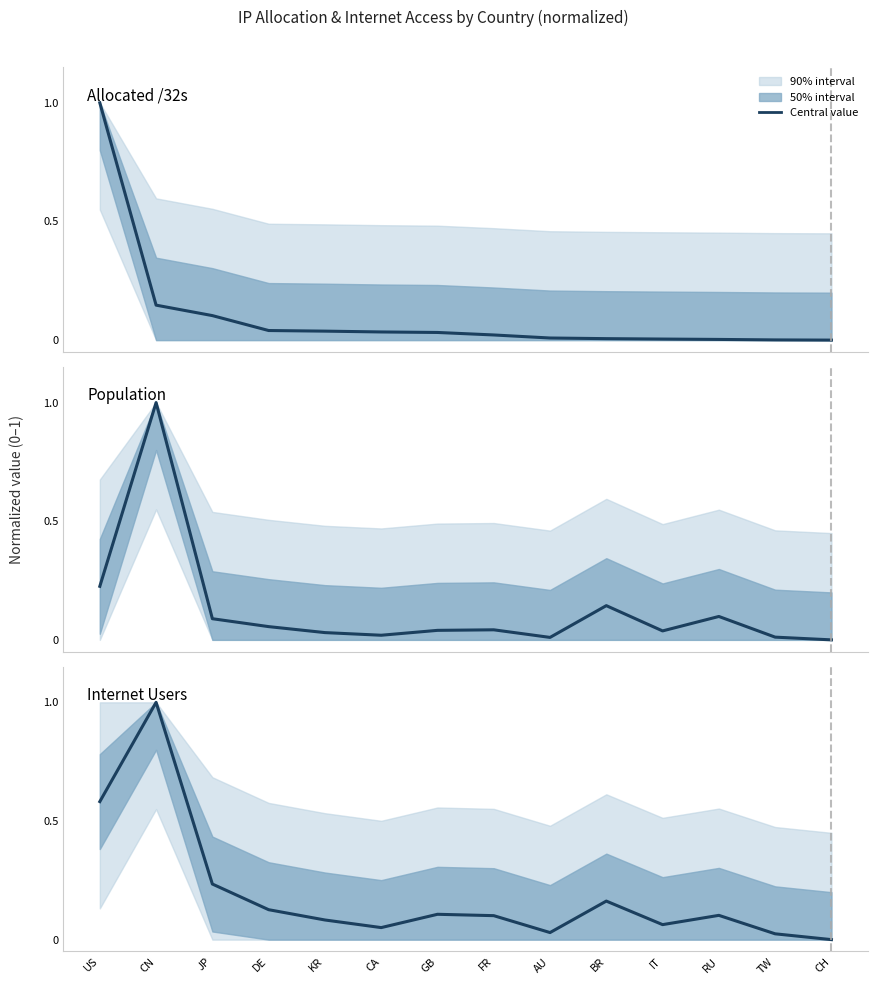

The Allocated /32s series shows 0.0 at KR. True or false?

False